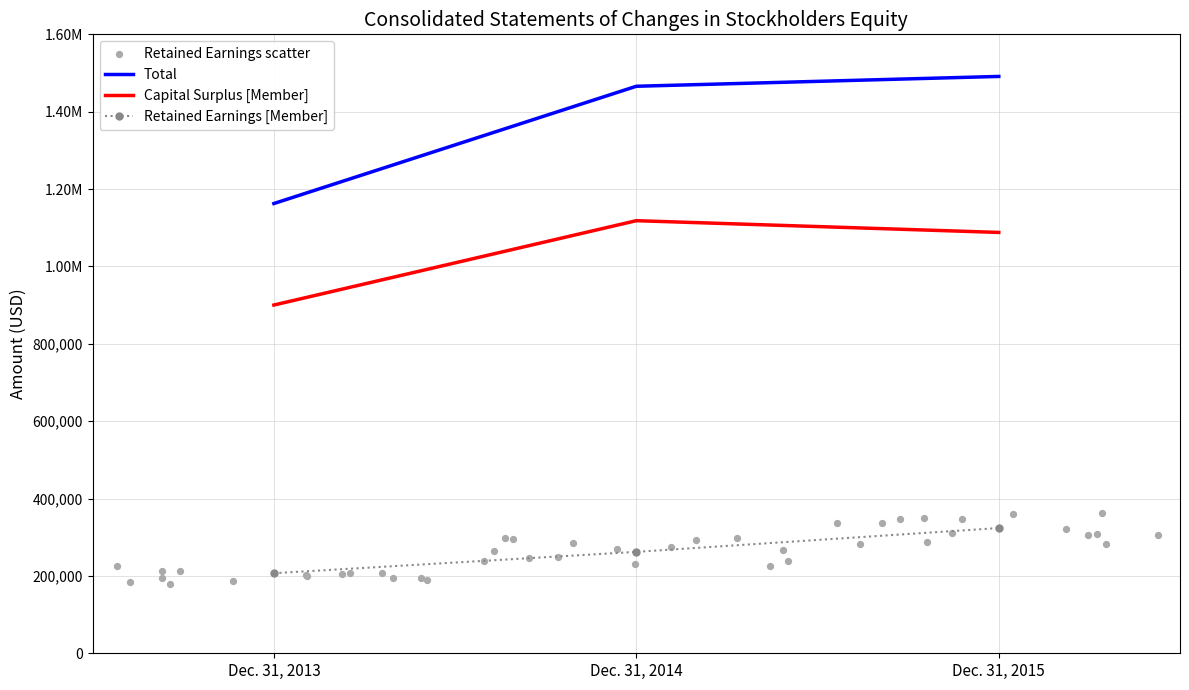

At how many categories does at least one series exceed 563504?

3